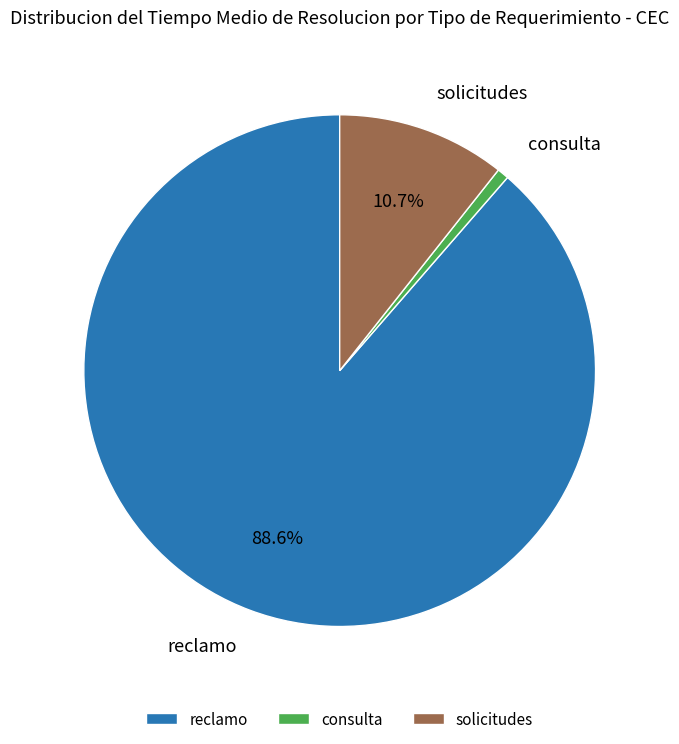

How many segments does this pie chart have?

3